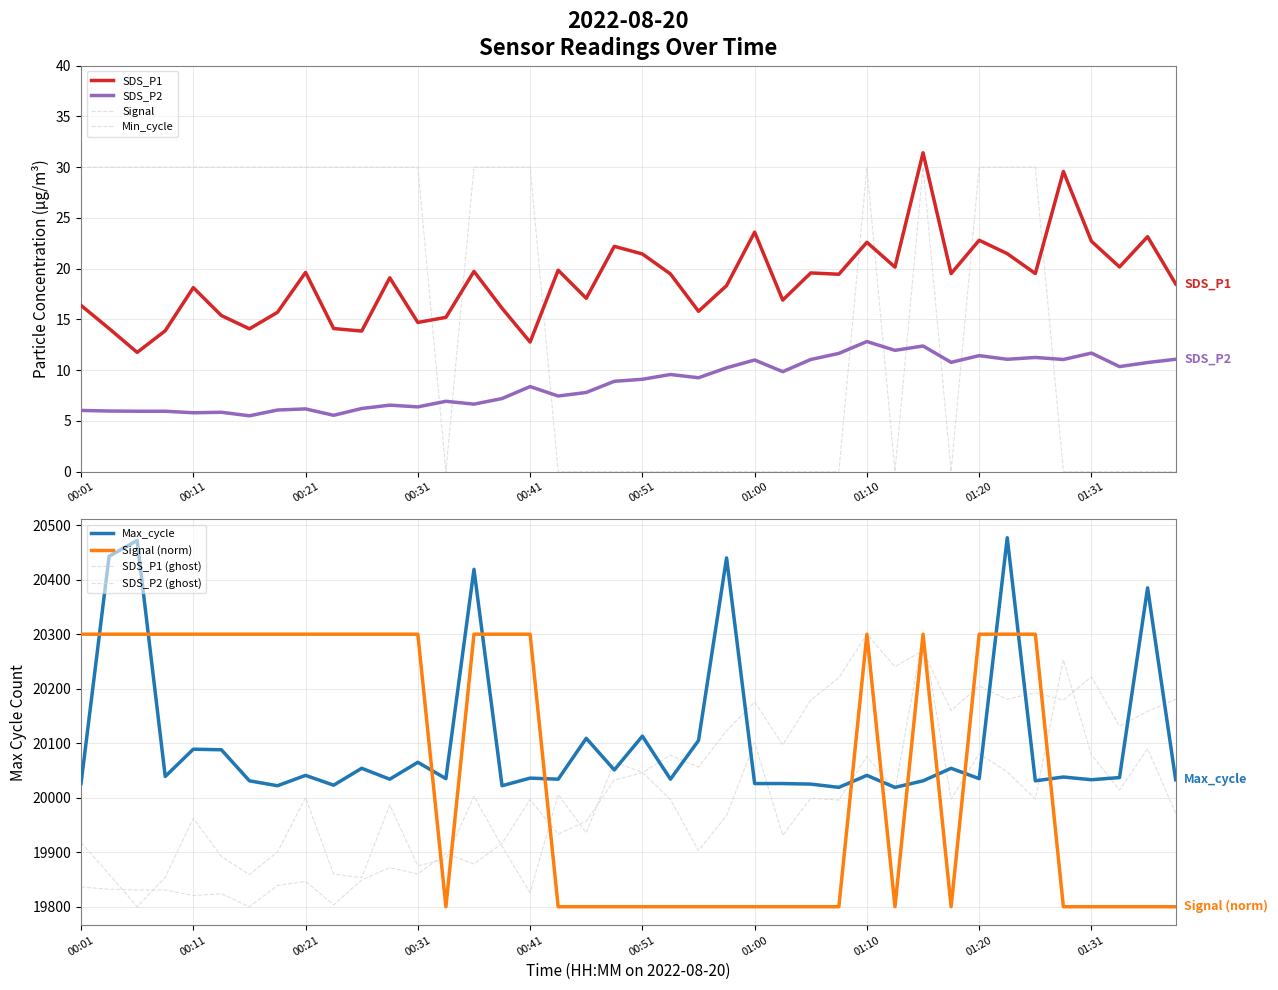

Is this an area chart (filled region under the line)?

No